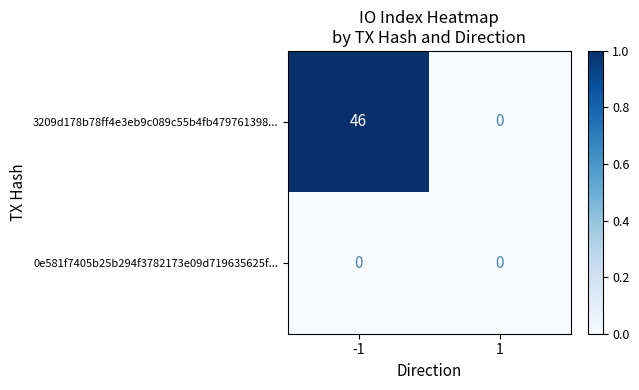

What is the greatest value displayed?

46